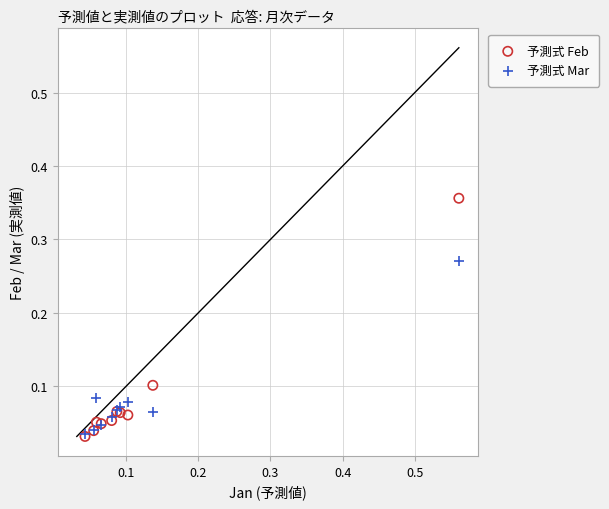

Which series has the widest spread of Y values?

予測式 Feb